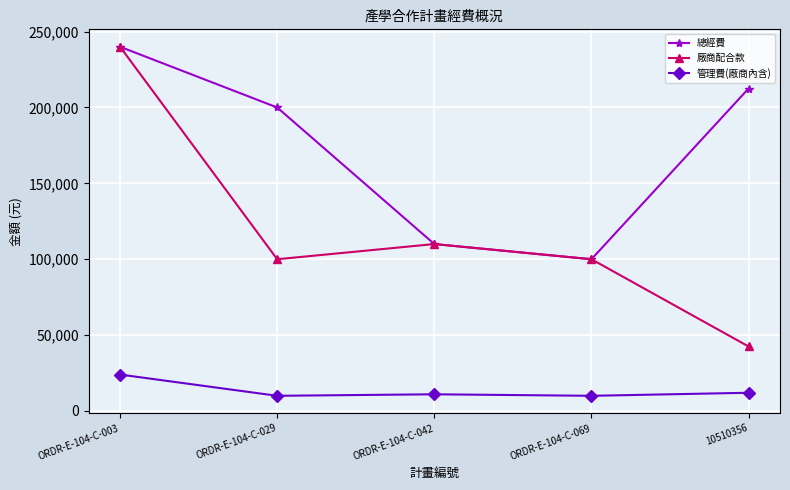

Which series has the largest range (max minus min)?

廠商配合款